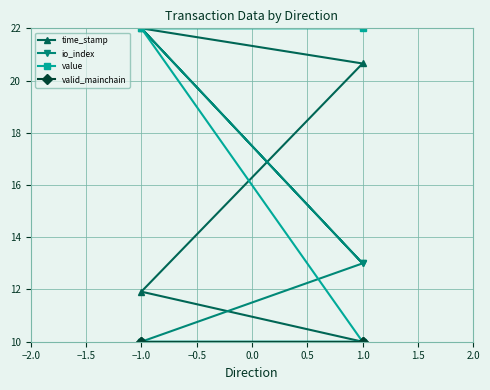

Is the value of value at 1.0 greater than the value of io_index at 1.0?

No